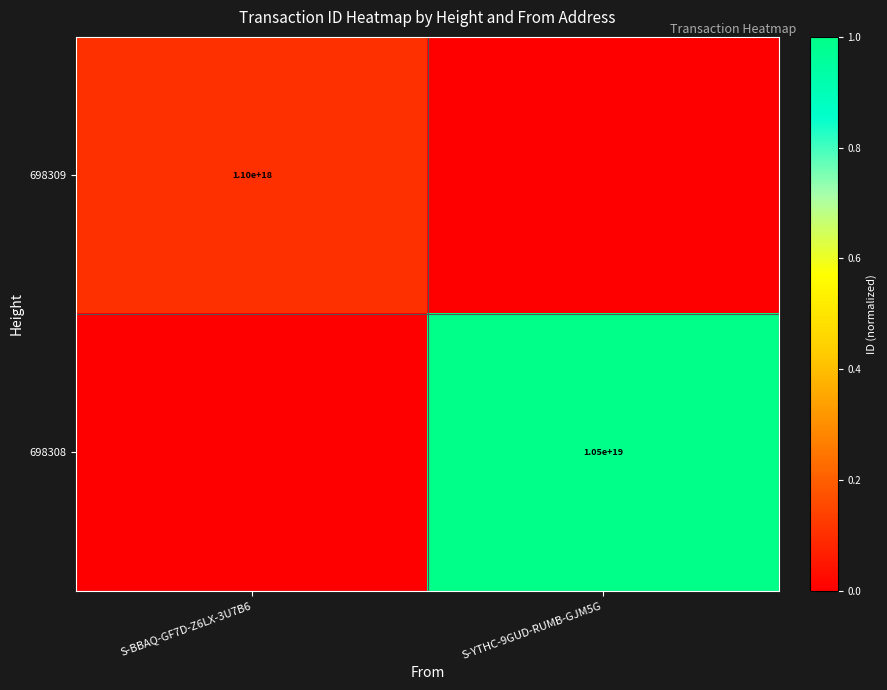

The value of 698308 at S-YTHC-9GUD-RUMB-GJM5G is 10500000000000000000. True or false?

True